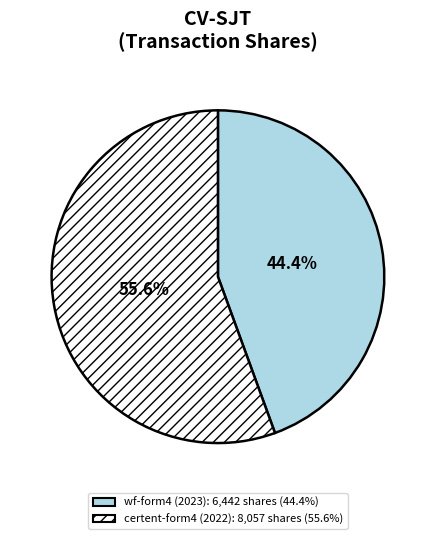

Is there a majority slice in this chart?

Yes